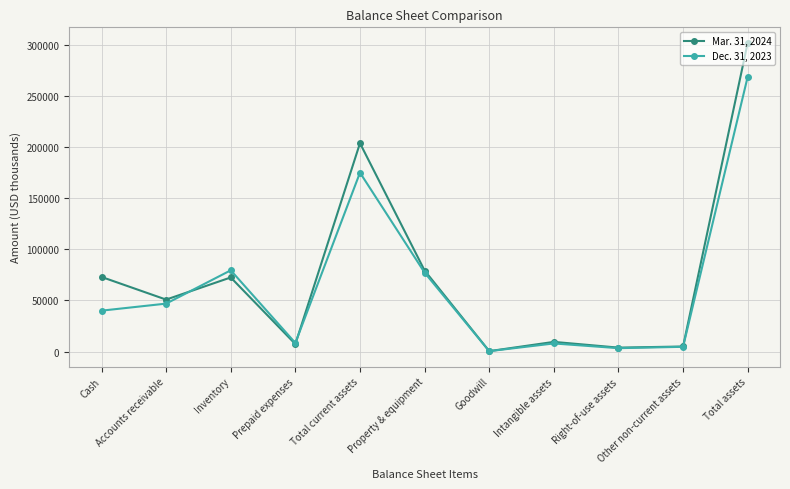

What is the difference between the highest and lowest values at Cash?

32945